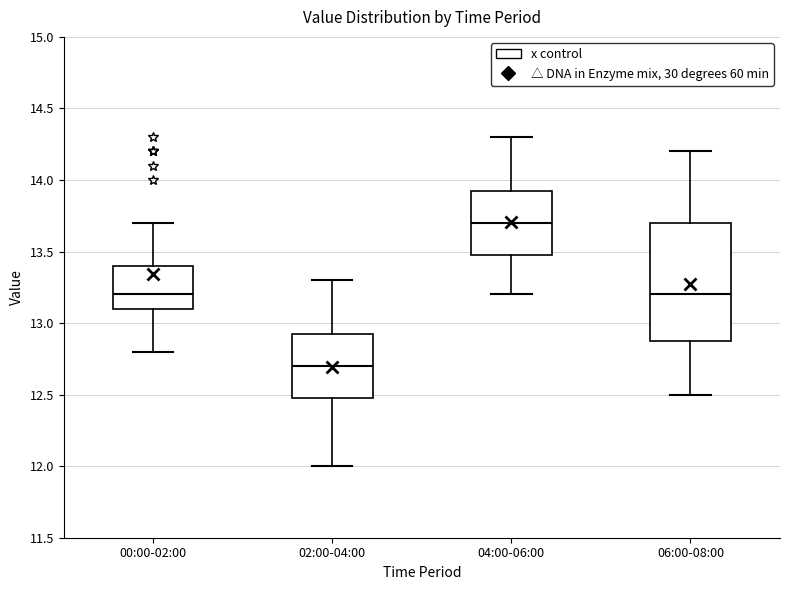

Reading left to right, read every box against the y-axis: the position of its median line, the range the box covers, and the ends of its whiskers. The values are not printed on the chart, so give them approximately, as read against the axis.

00:00-02:00: median 13.20, box 13.10 to 13.40, whiskers 12.80 to 13.70
02:00-04:00: median 12.70, box 12.50 to 12.95, whiskers 12.00 to 13.30
04:00-06:00: median 13.70, box 13.50 to 13.95, whiskers 13.20 to 14.30
06:00-08:00: median 13.20, box 12.90 to 13.70, whiskers 12.50 to 14.20